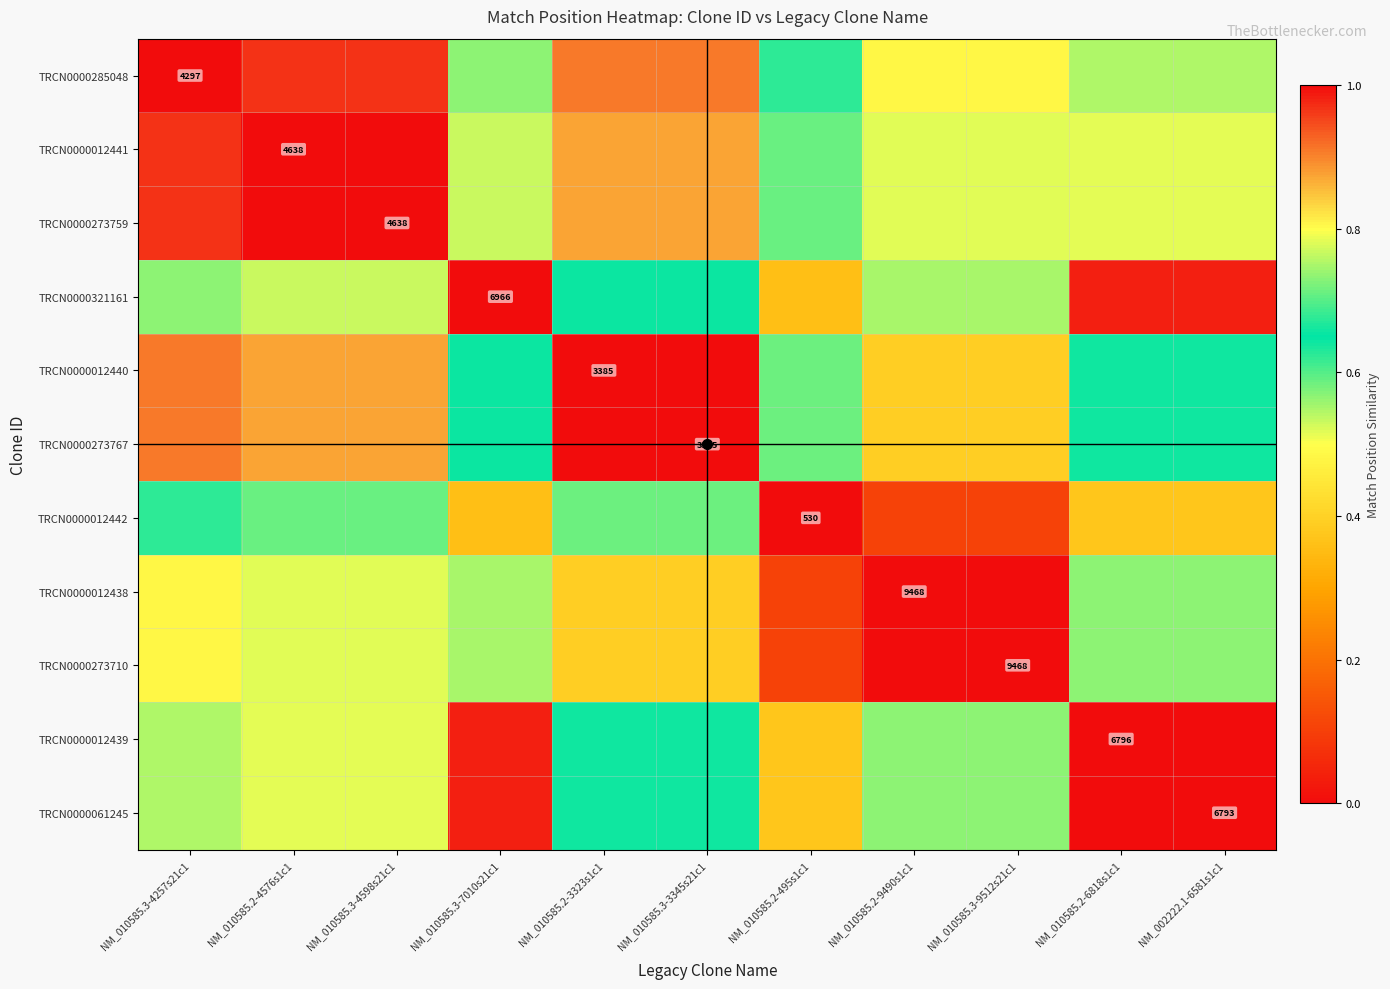

At which category is the sum across all series the highest?

NM_010585.2-4576s1c1